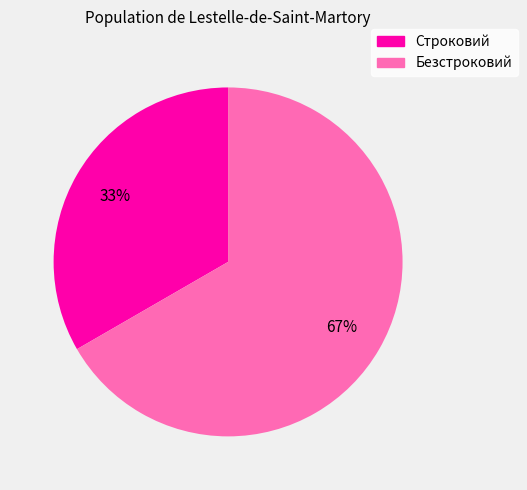

The Безстроковий slice represents 67% of the pie. True or false?

True